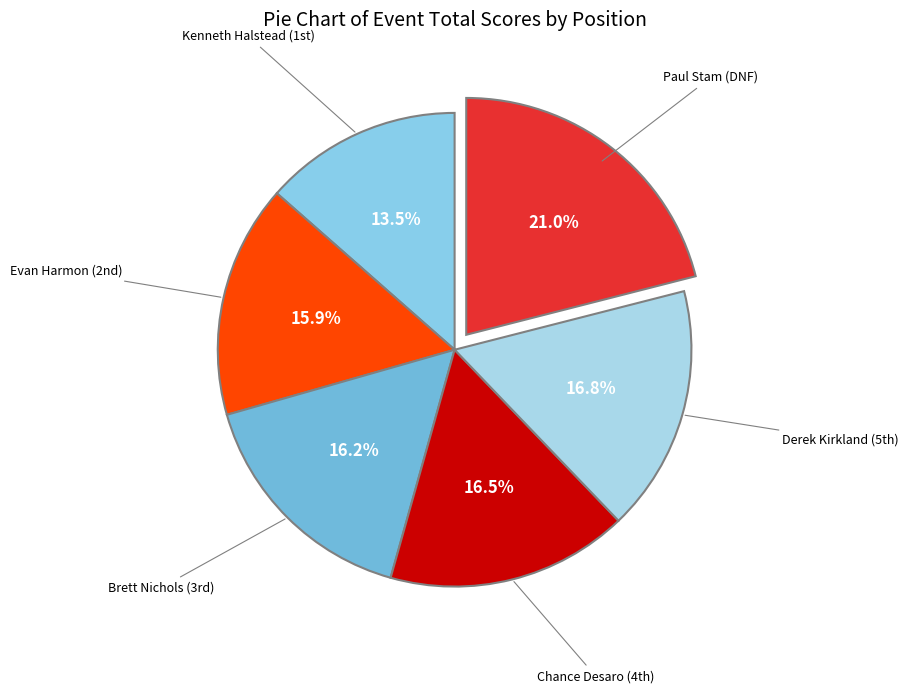

What is the largest slice in the pie chart?

DNF